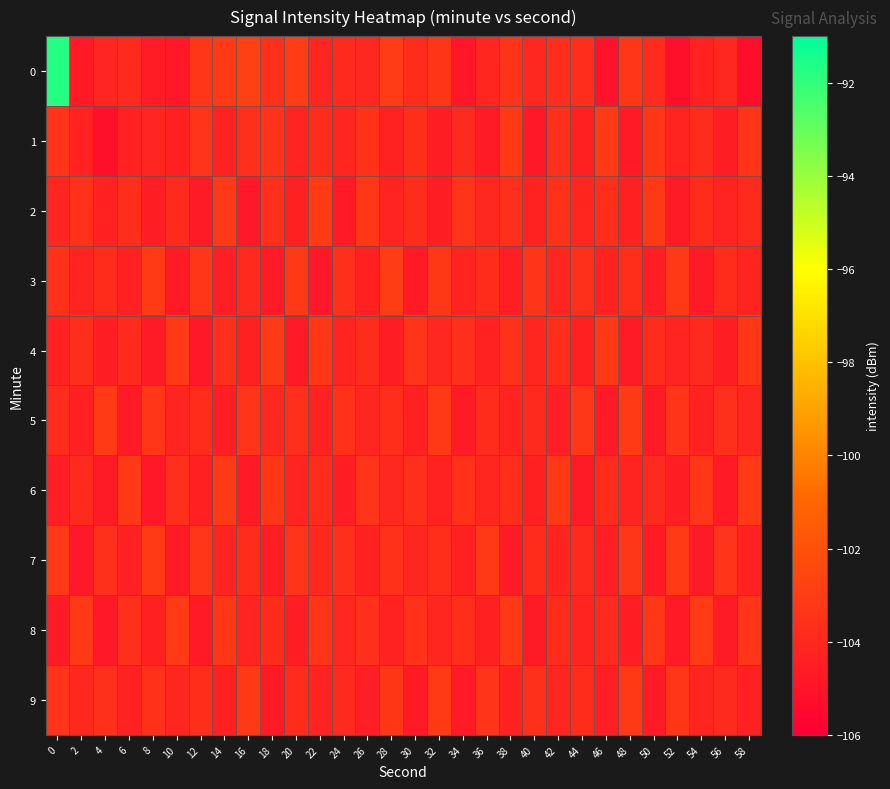

Rank the series by their maximum value, from highest to lowest.

0, 3, 1, 2, 4, 5, 6, 7, 8, 9